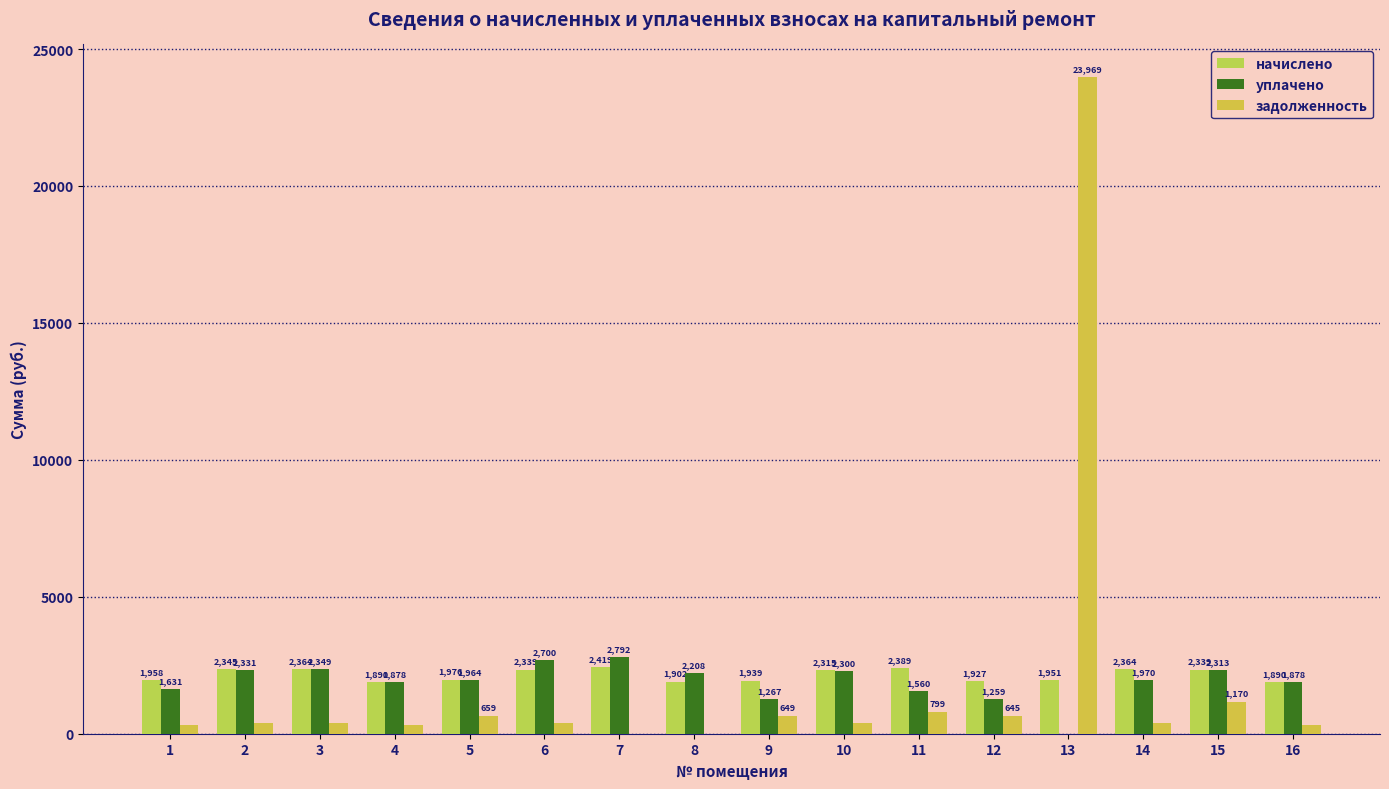

Which label corresponds to the largest value in the chart?

13